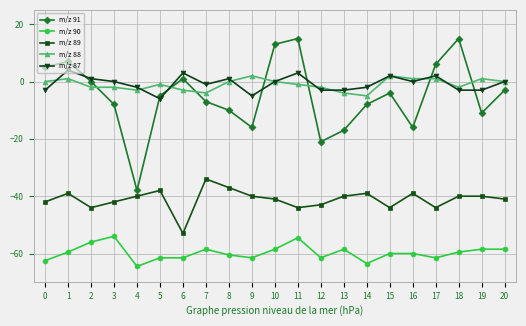

Is the value of m/z 88 at 12 greater than the value of m/z 89 at 3?

Yes